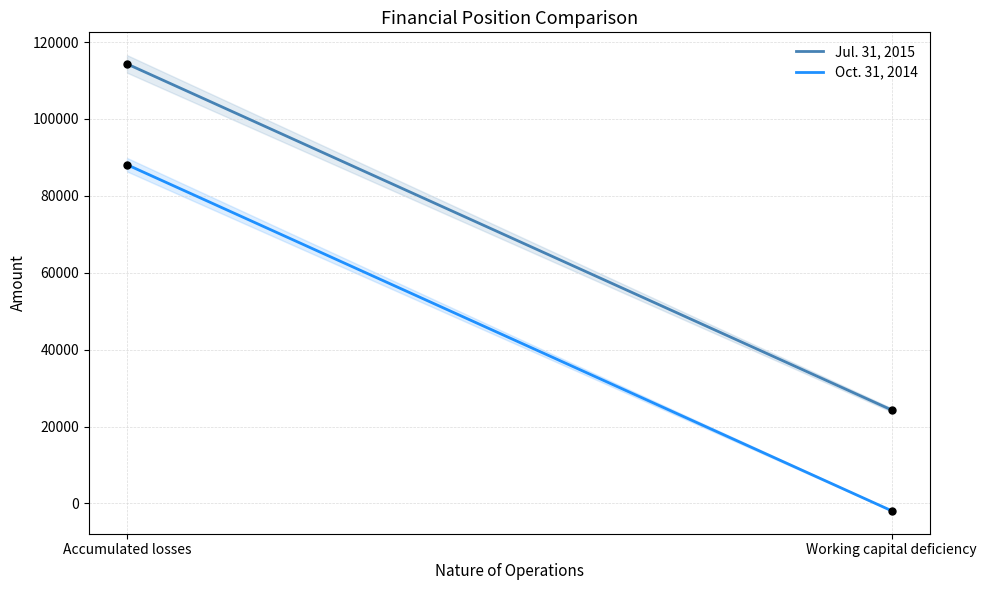

Which series contains the highest Y value?

Jul. 31, 2015